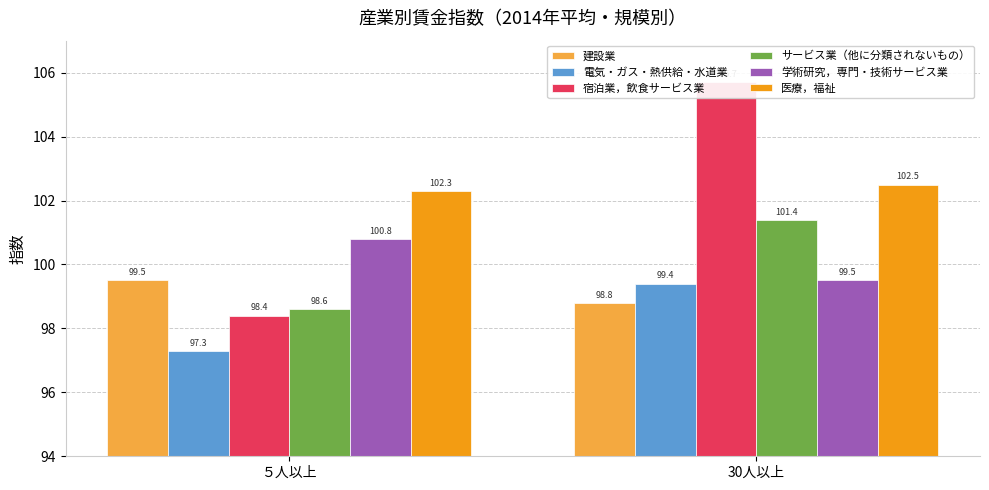

What is the average value of the 宿泊業，飲食サービス業 series?

102.1